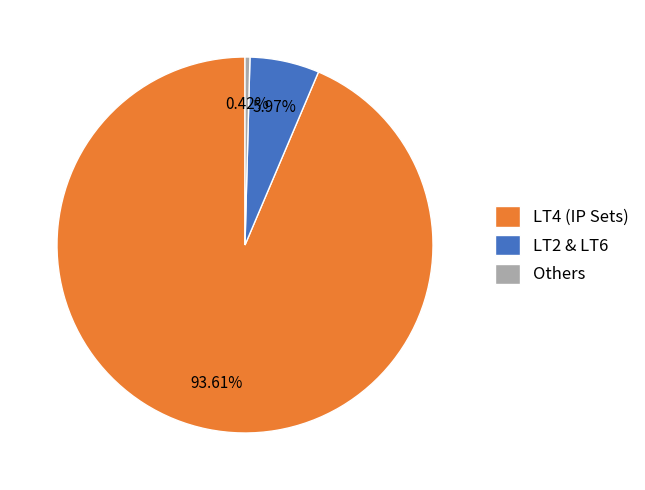

Count the number of slices in the pie.

3